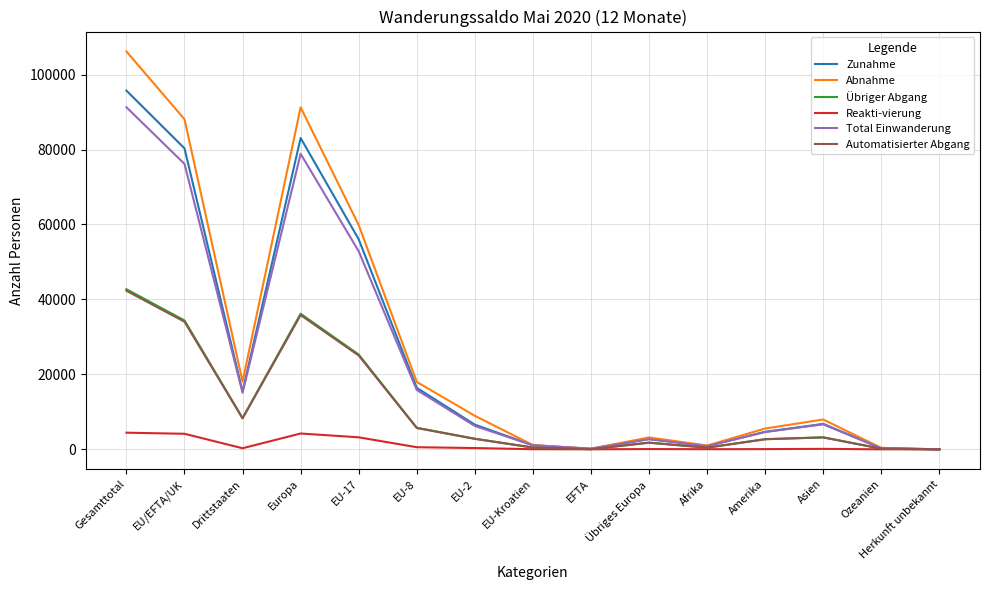

At which label is Übriger Abgang closest to 21363?

EU-17